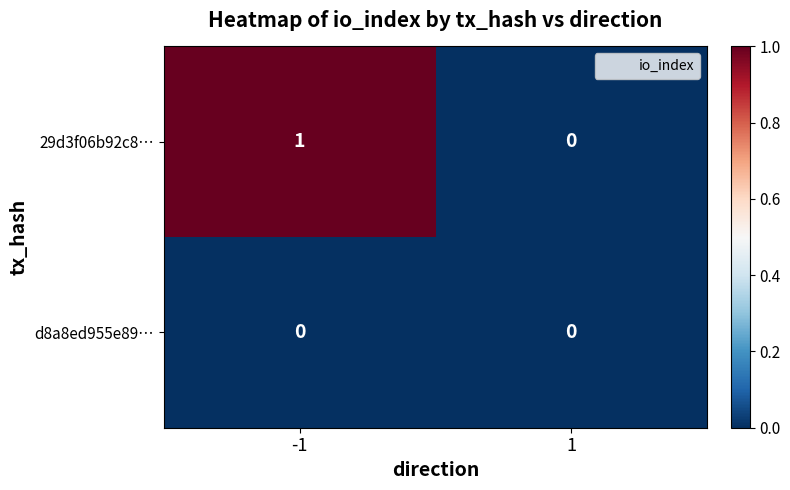

List the labels in order of 29d3f06b92c8… value, largest first.

-1, 1